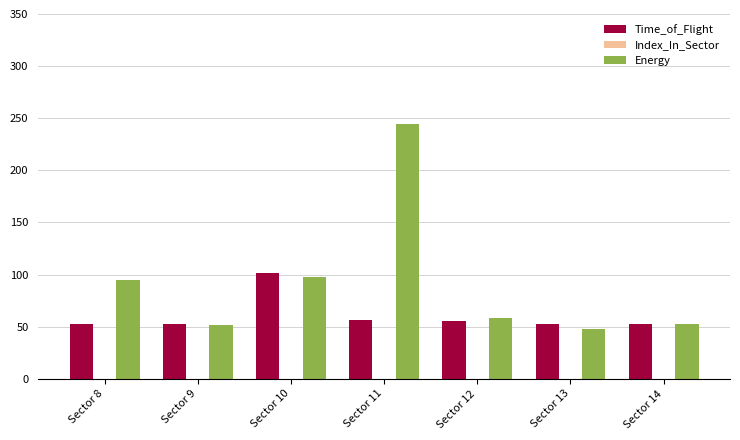

Is it true that Time_of_Flight equals 95 at Sector 13?

False